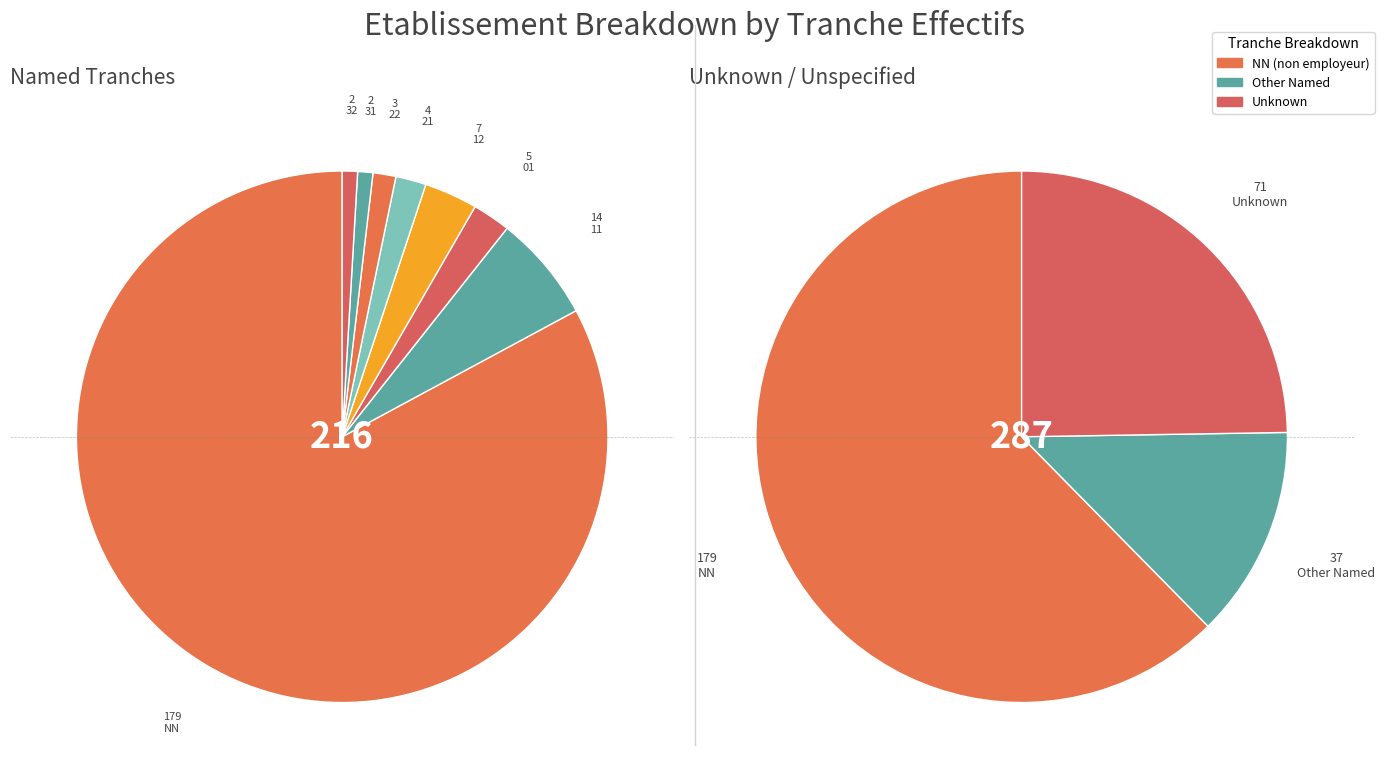

Approximately how many times larger is the value at 22 compared to 21?

0.8